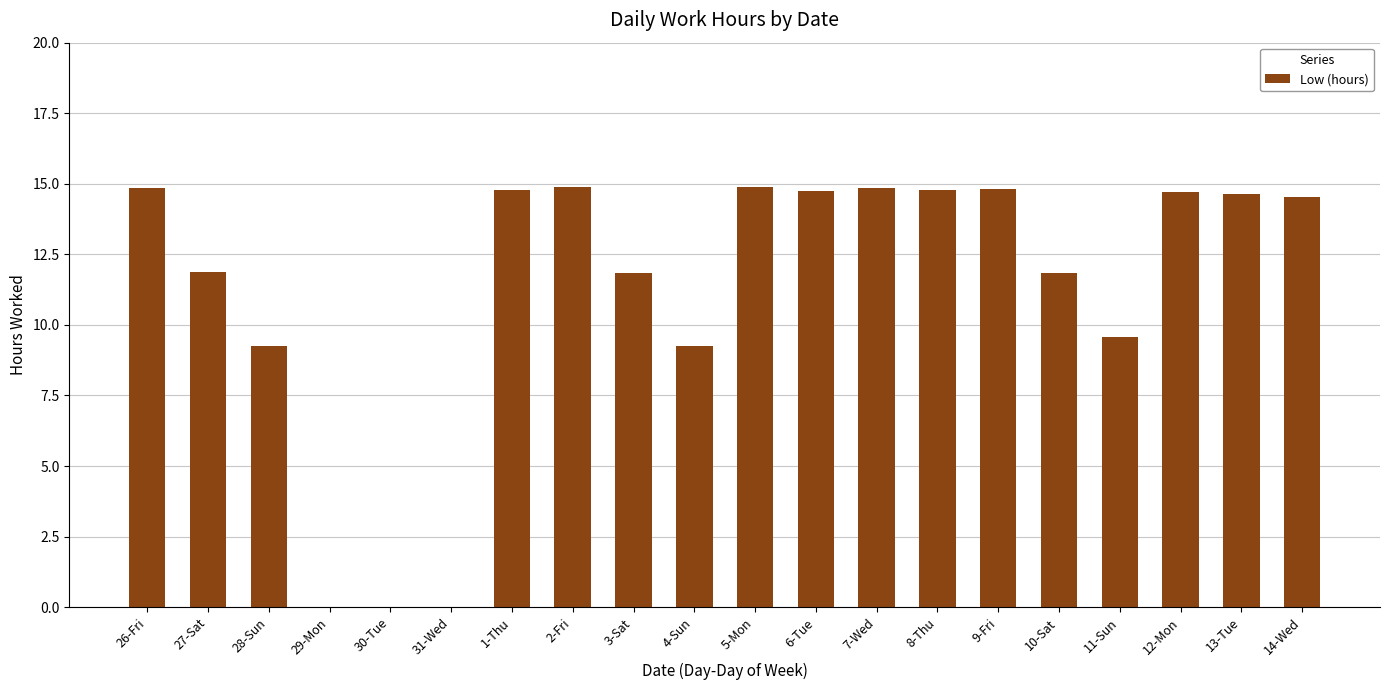

True or false: the data shows 21.4 at 7-Wed.

False